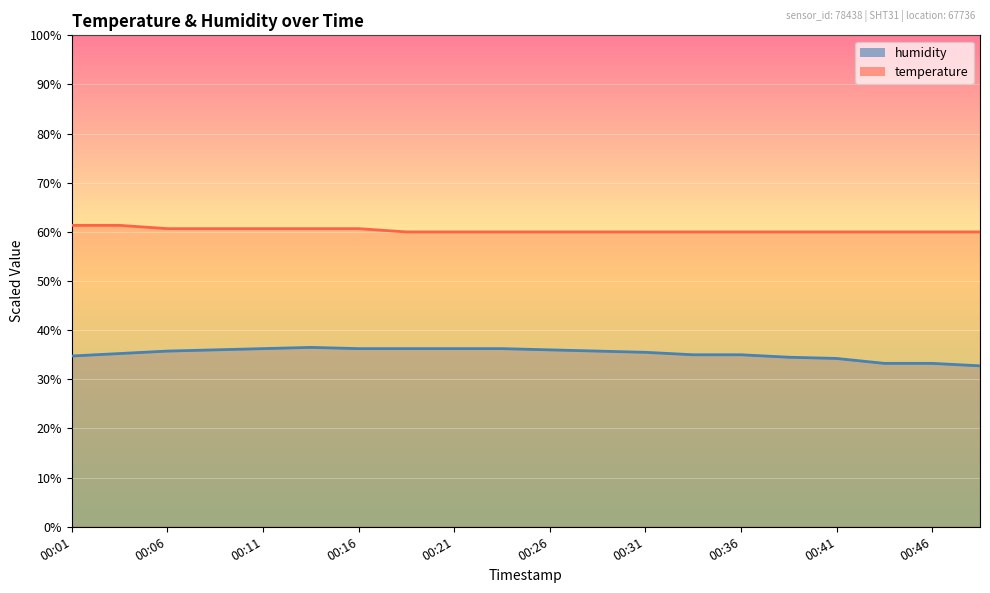

The value of temperature at 00:44 is 83.5. True or false?

False